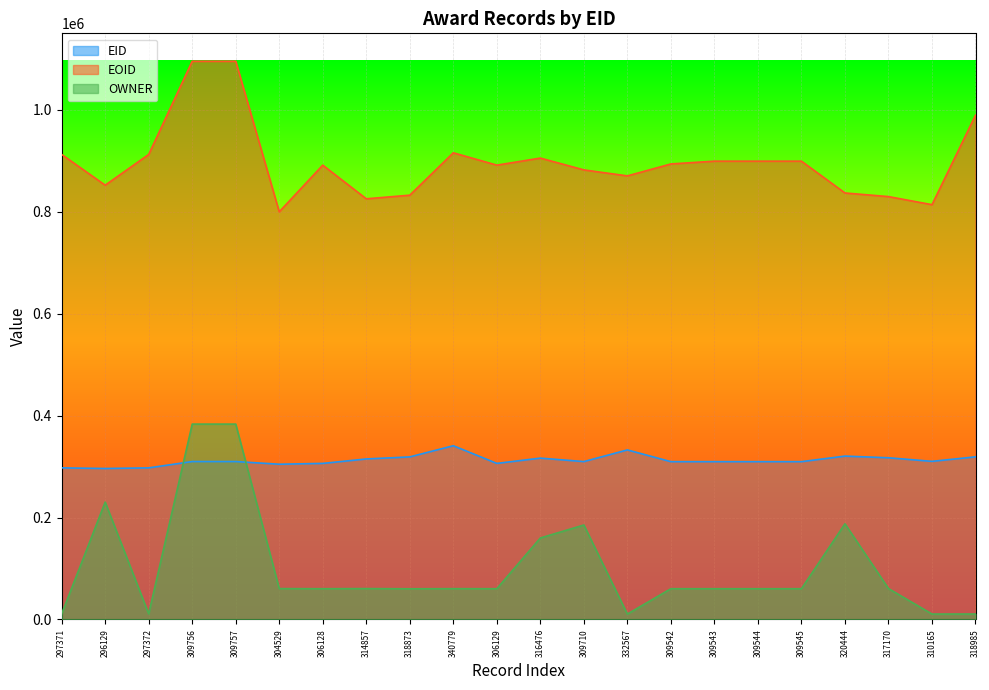

What is the difference between the highest and lowest values at 304529?

739106